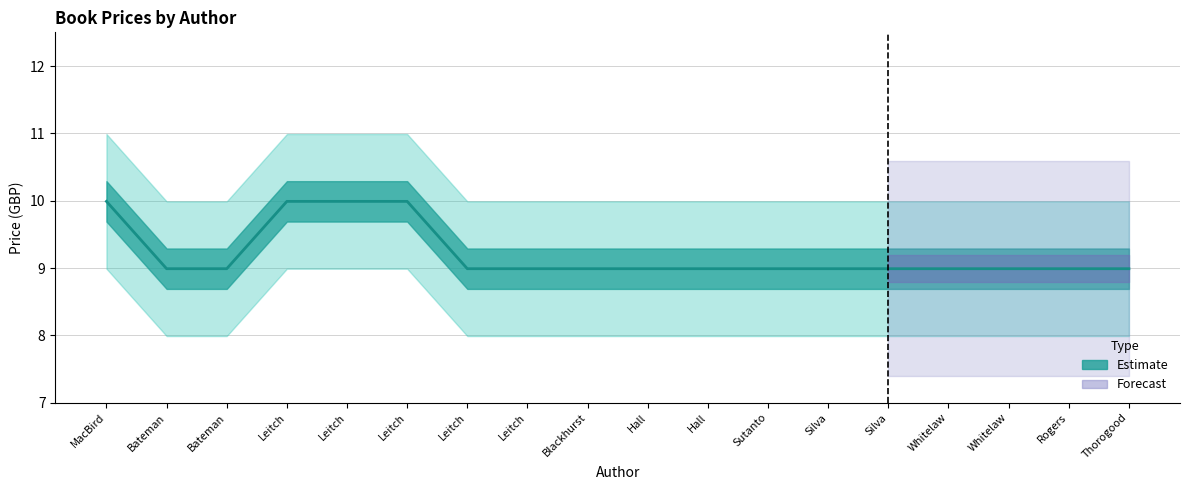

Reading right to left, extract all data points from this chart.

9.0	9.0	9.0	9.0	9.0	9.0	9.0	9.0	9.0	9.0	9.0	9.0	10.0	10.0	10.0	9.0	9.0	10.0